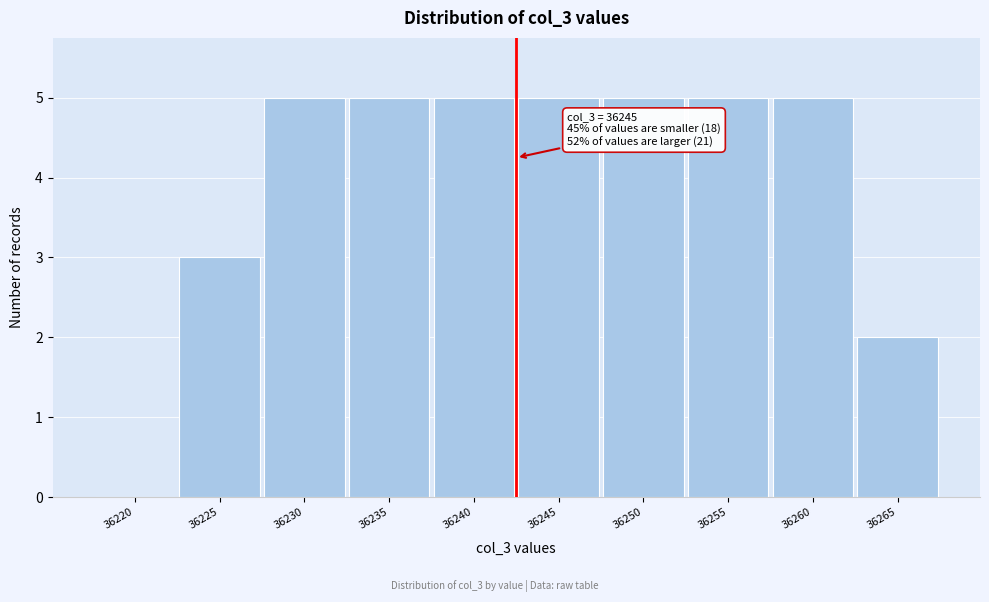

Reading left to right, extract all data points from this chart.

36220=0	36225=3	36230=5	36235=5	36240=5	36245=5	36250=5	36255=5	36260=5	36265=2